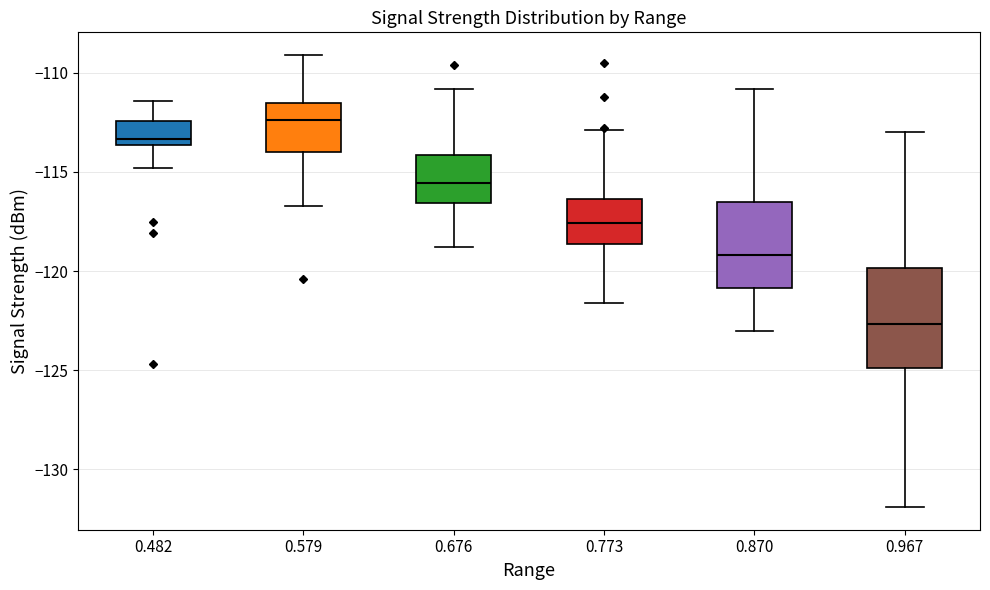

Where is the lower edge of the box at x = 0.579 on the y-axis? The values are not printed on the chart, so give them approximately, as read against the axis.

-114.0